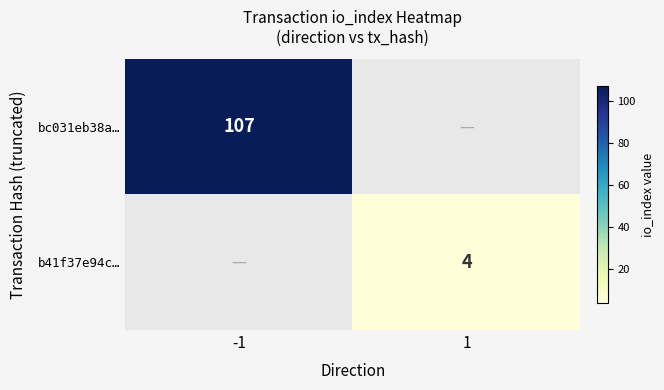

What is the greatest value displayed?

107.0